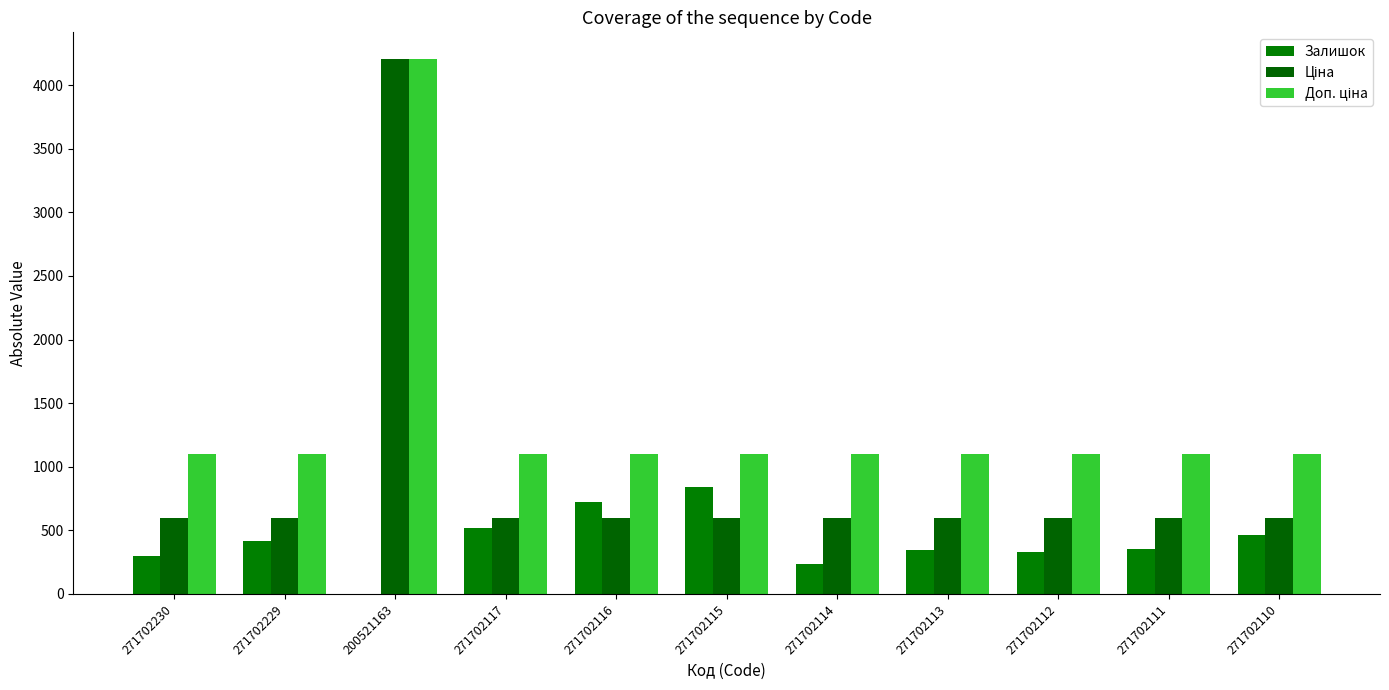

How many groups of bars are there?

11